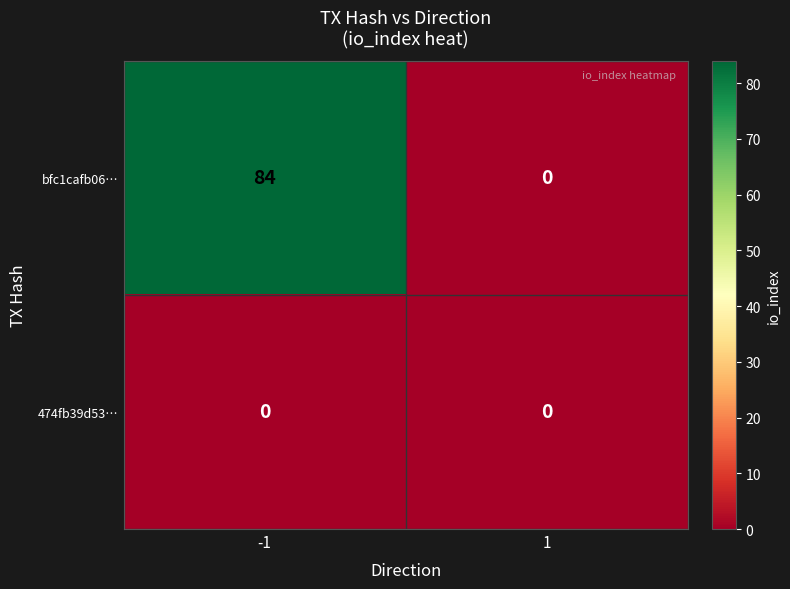

Is it true that 474fb39d53… equals 0 at -1?

True